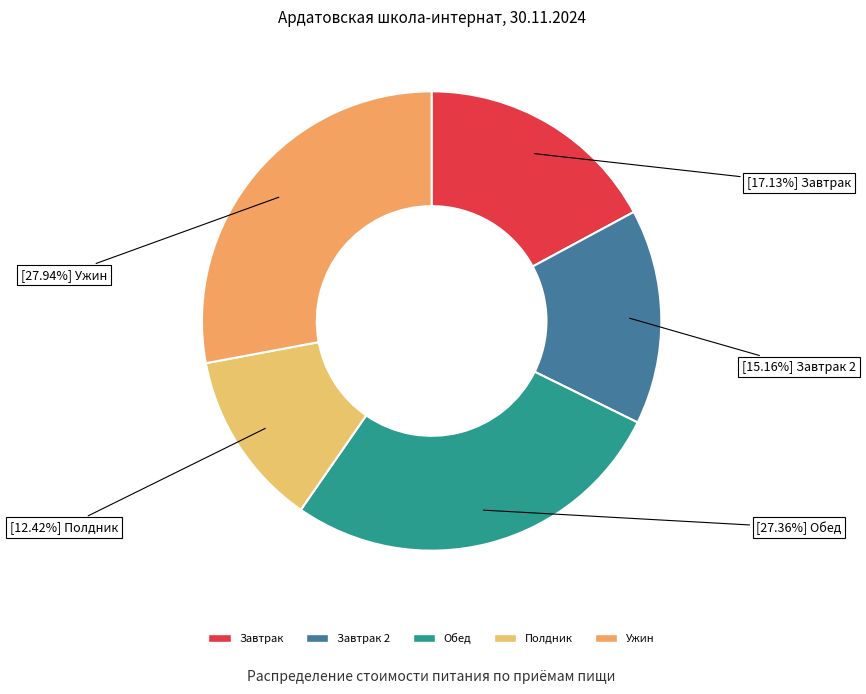

Count the number of slices in the pie.

5